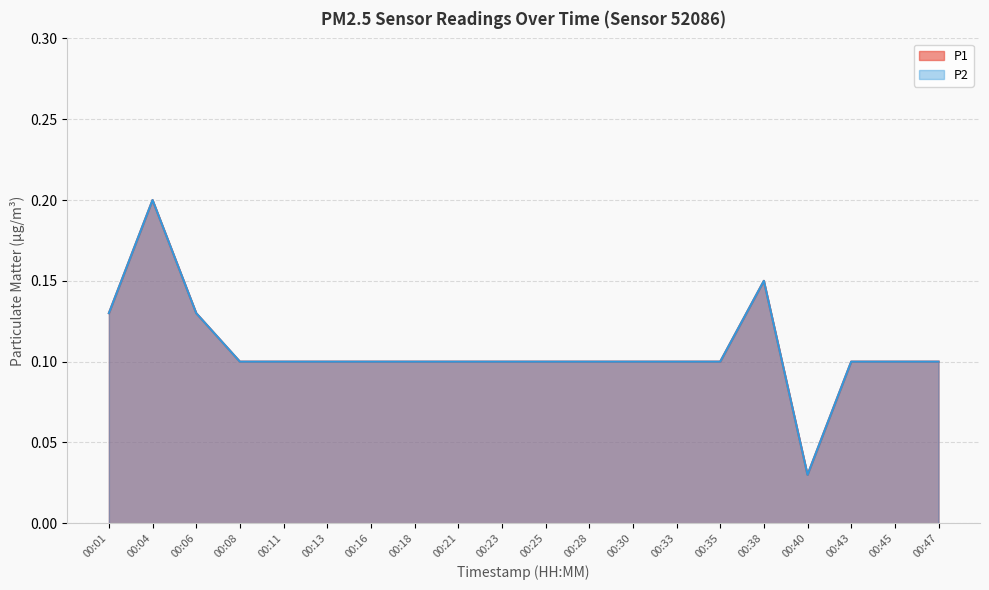

At how many categories does at least one series exceed 0?

20